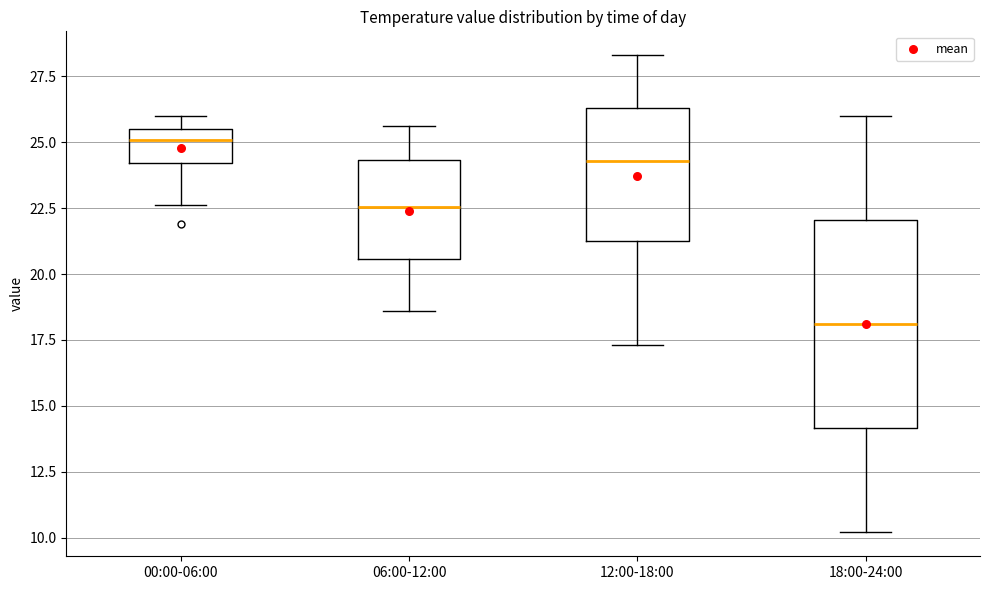

Where is the lower edge of the box for 00:00-06:00 on the y-axis? The values are not printed on the chart, so give them approximately, as read against the axis.

24.0